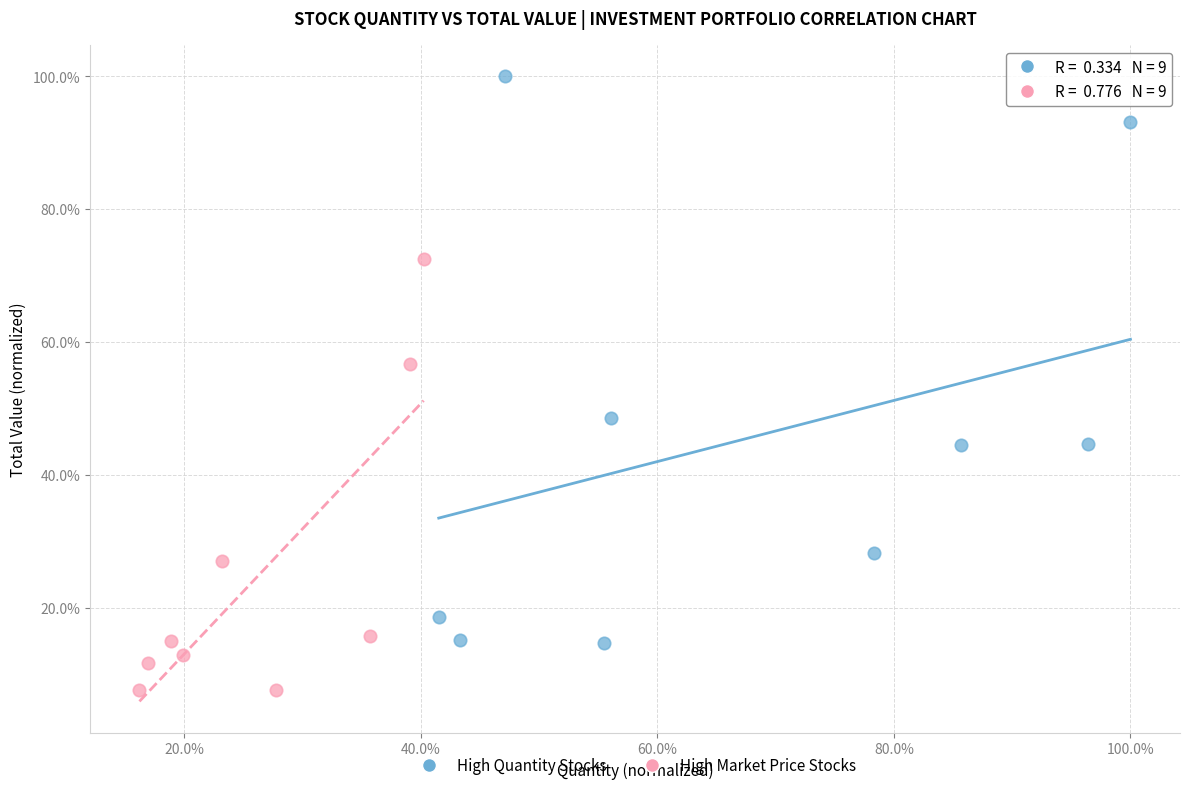

What are all the series names shown in the legend?

High Quantity Stocks, High Market Price Stocks